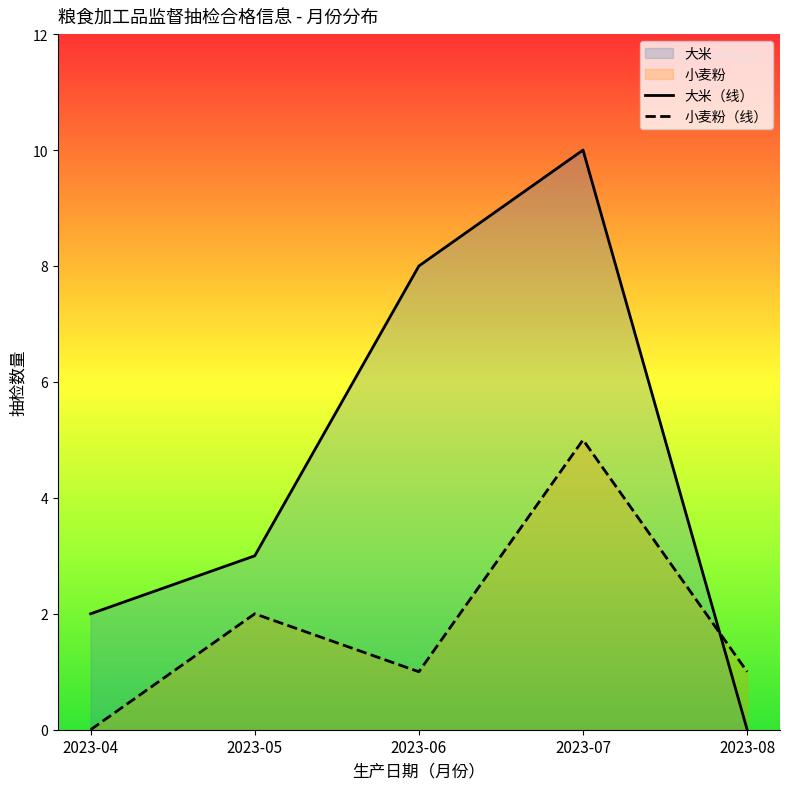

What is the difference between the second highest and minimum values in the 大米（线） series?

8